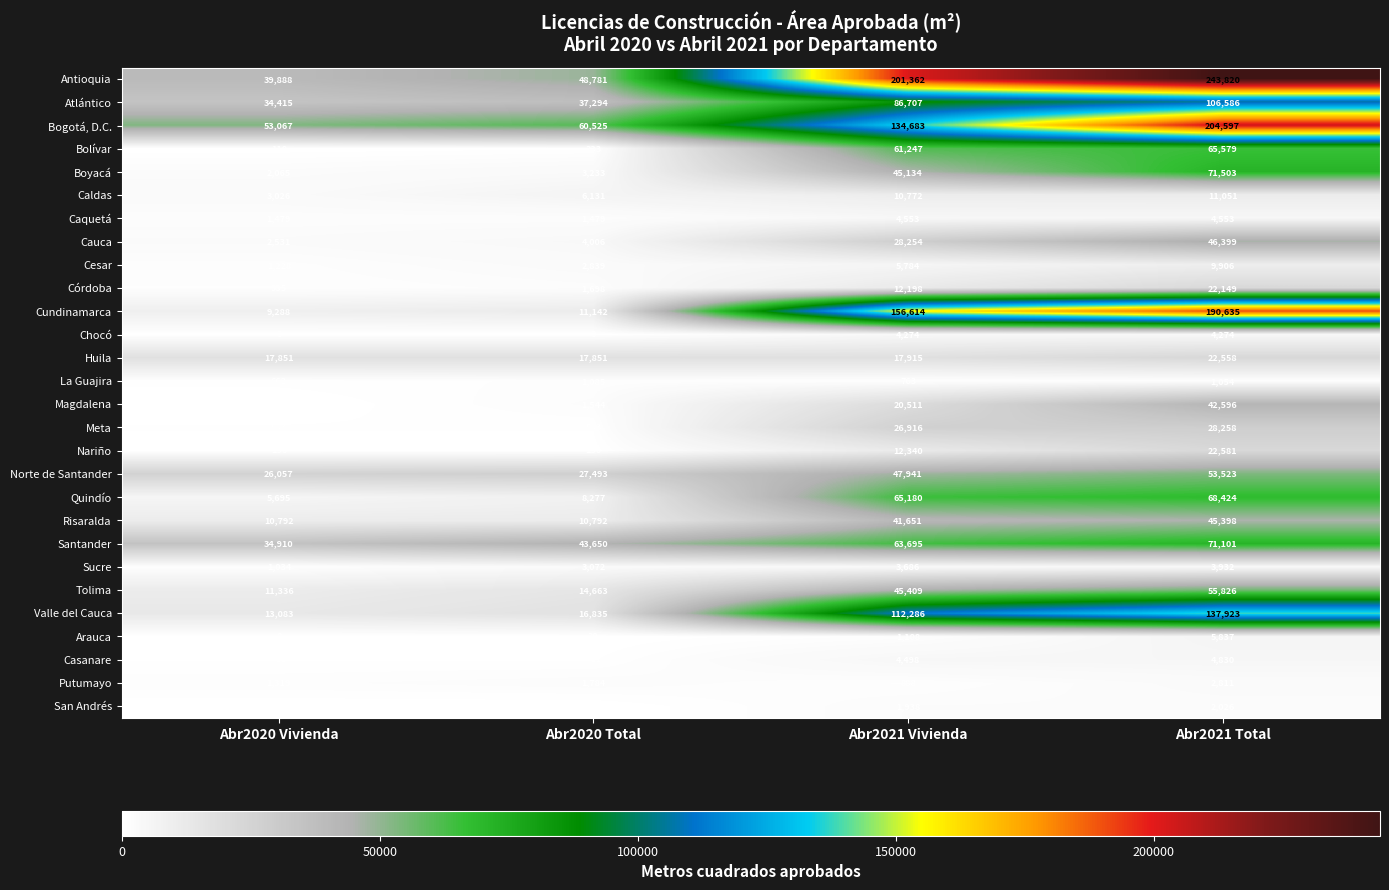

The Nariño series shows 181 at Abr2020 Vivienda. True or false?

False